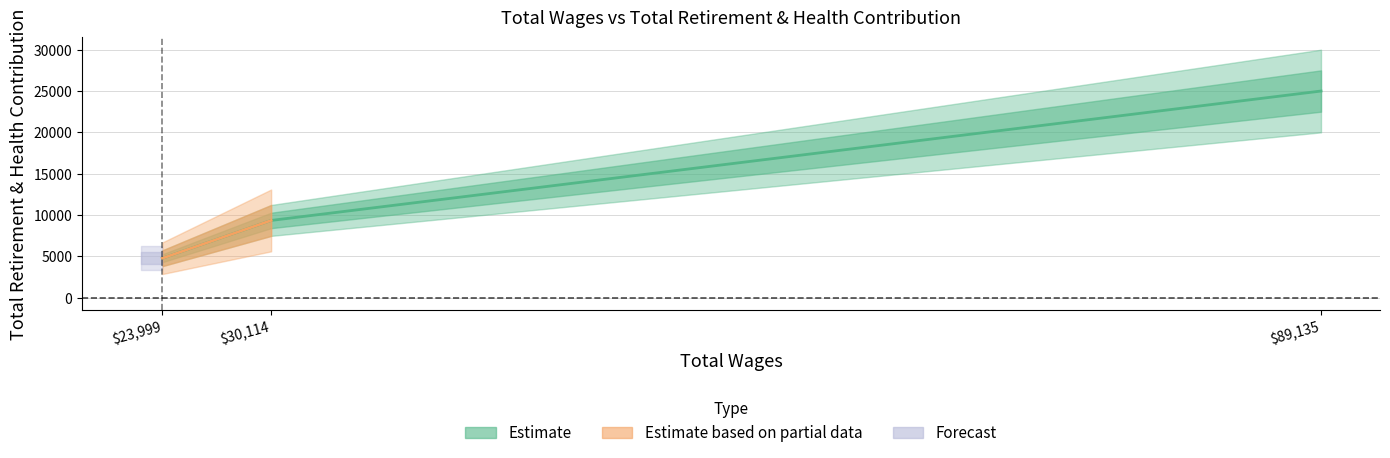

How many values are below 9340?

1